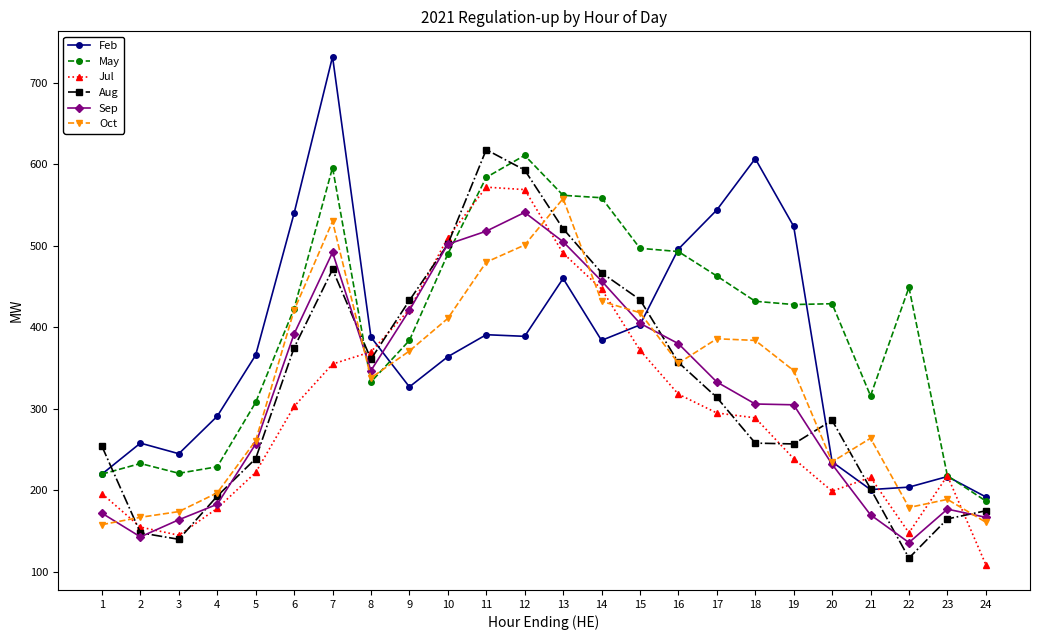

At which label does May first exceed 429?

7